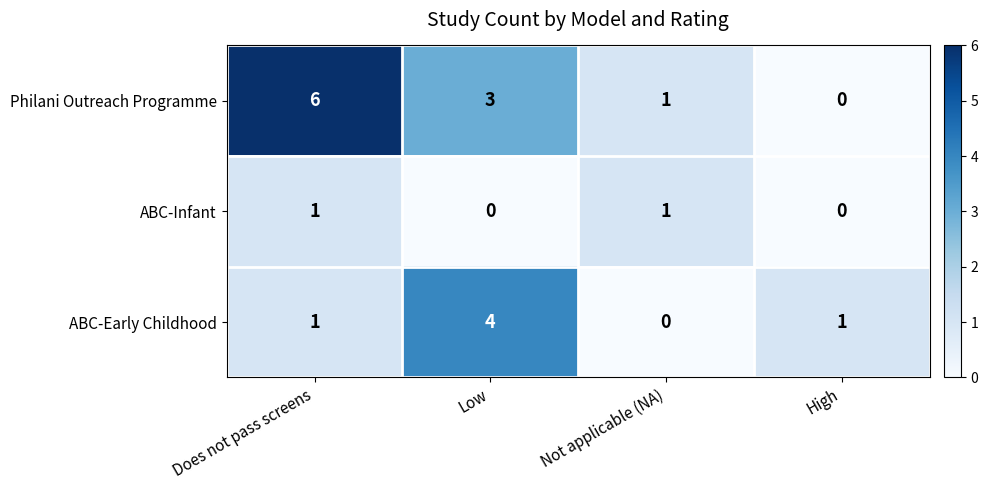

Reading right to left, transcribe all the data shown in this chart.

Philani Outreach Programme: High=0	Not applicable (NA)=1	Low=3	Does not pass screens=6
ABC-Infant: High=0	Not applicable (NA)=1	Low=0	Does not pass screens=1
ABC-Early Childhood: High=1	Not applicable (NA)=0	Low=4	Does not pass screens=1